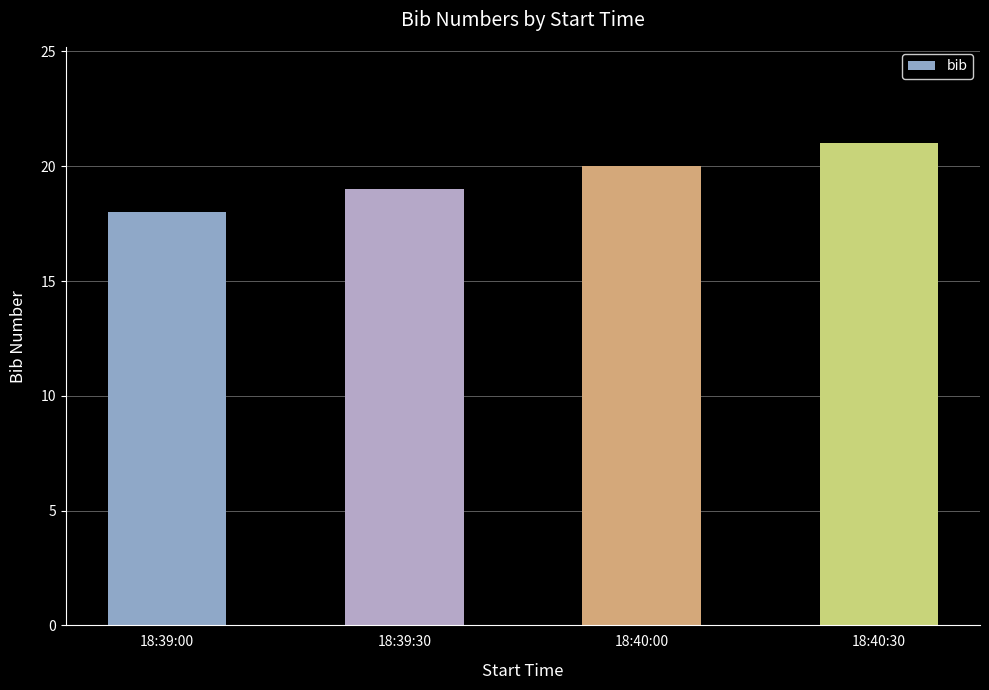

What is the sum of the values at 18:40:00 and 18:40:30?

41